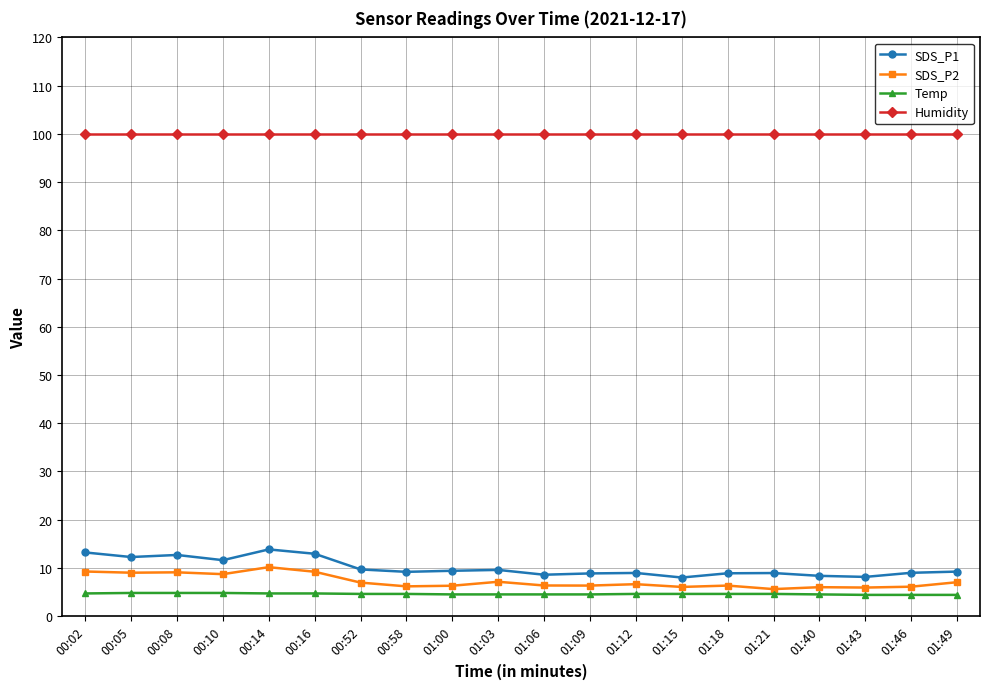

What is the maximum value for Humidity?

99.9